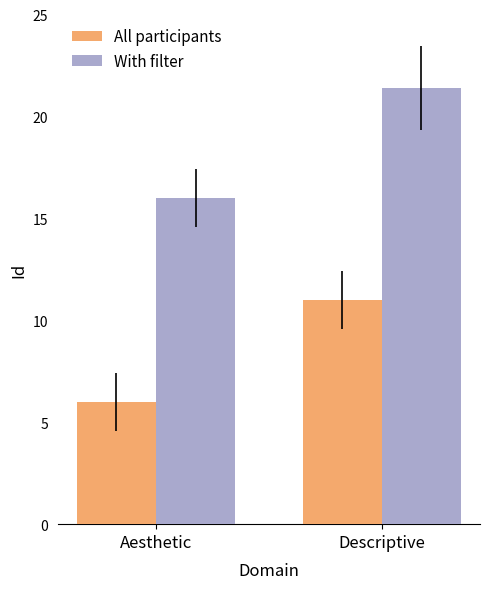

What is the difference between the maximum and minimum values in the All participants series?

5.0